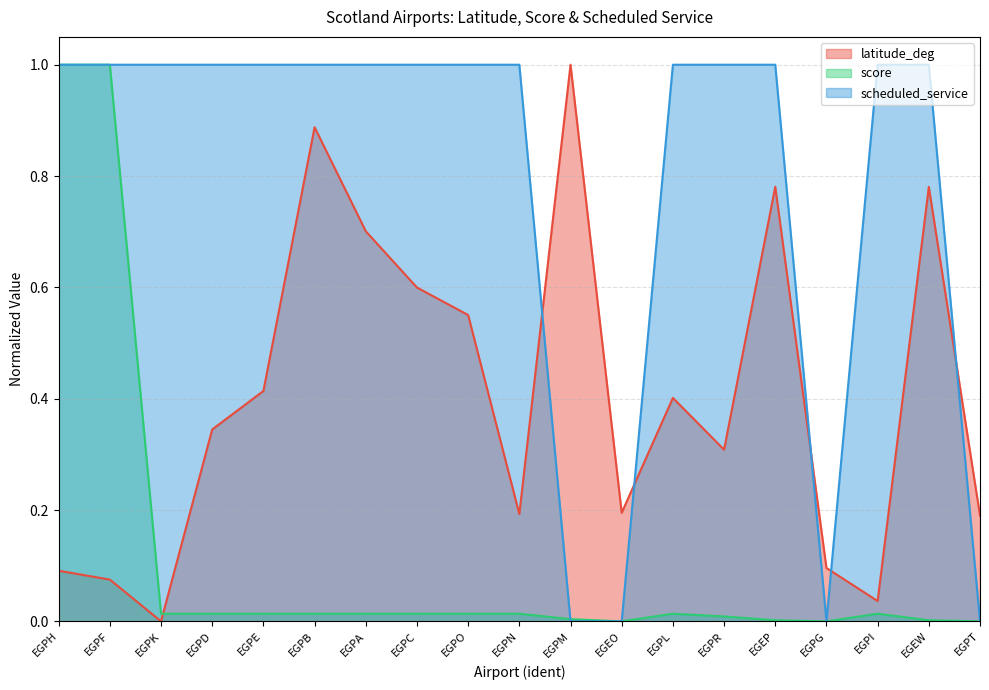

How many lines are shown in the chart?

3